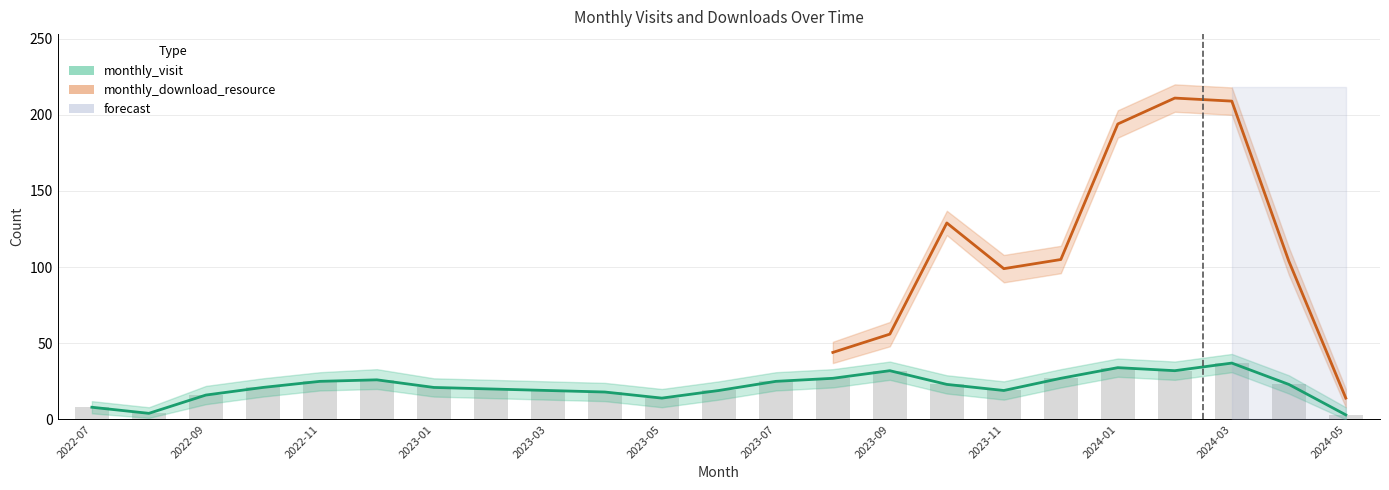

At which label does the data first exceed 21?

2022-11